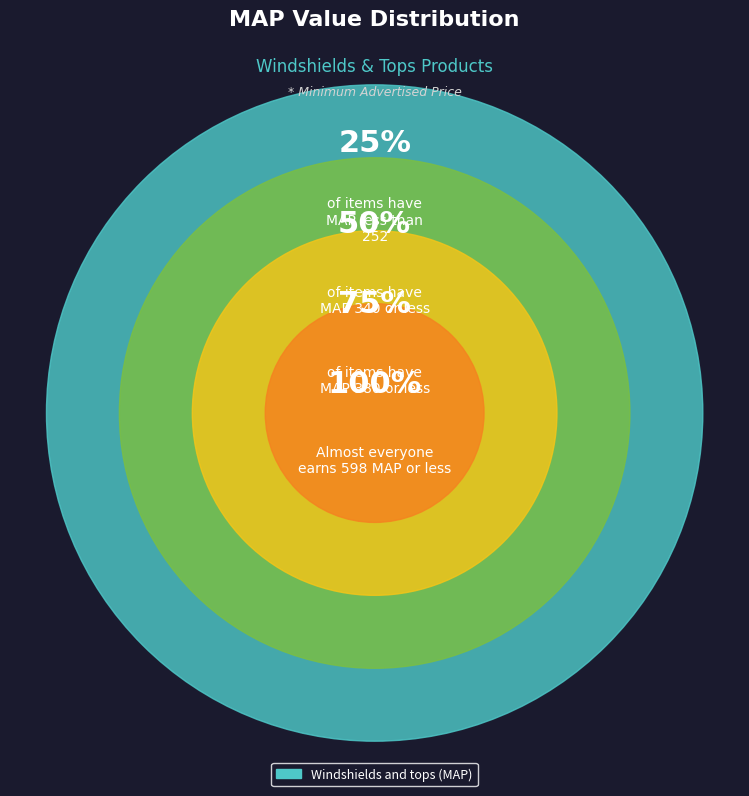

The 2 slice represents 11% of the pie. True or false?

False